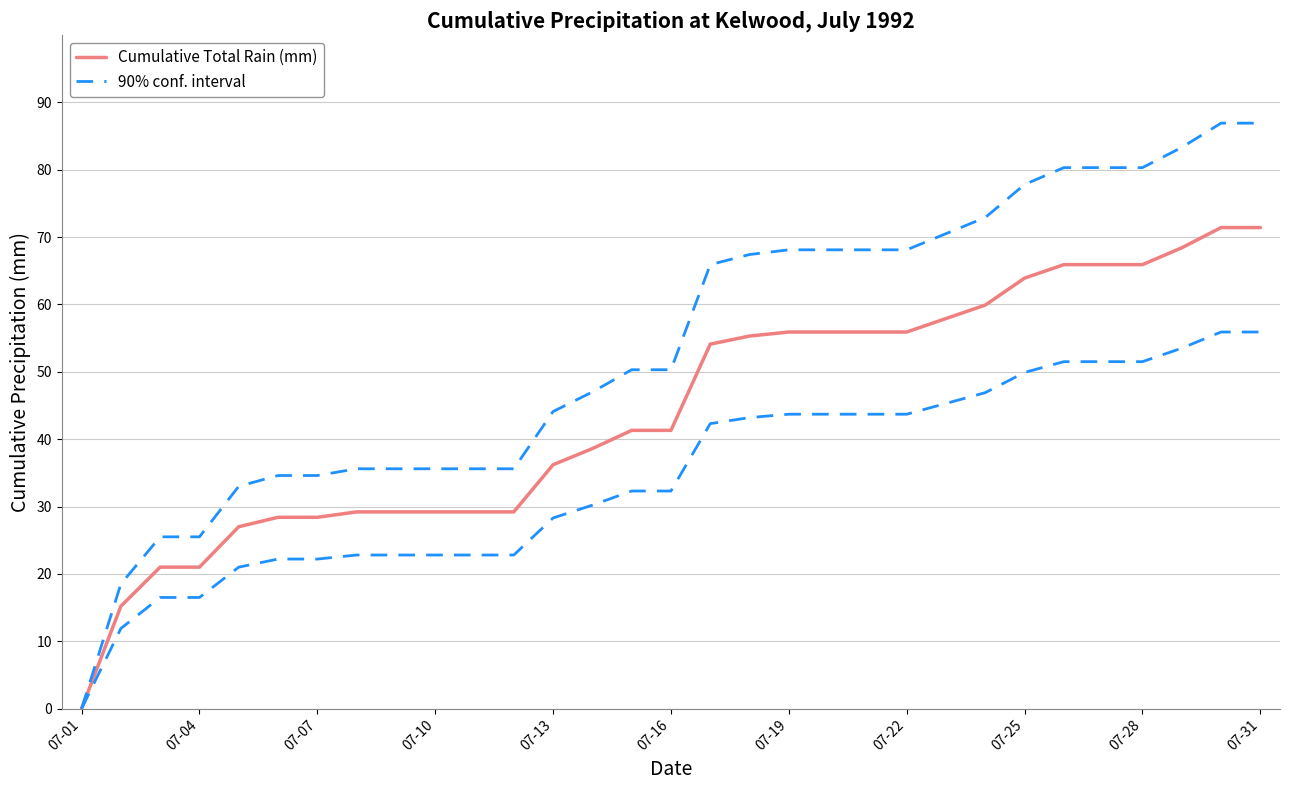

True or false: Cumulative Total Rain (mm) and 90% conf. interval intersect in this chart.

False